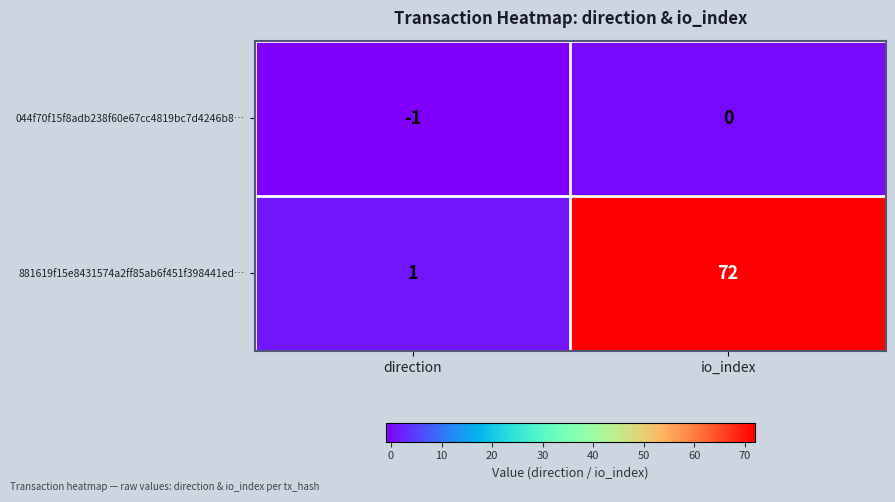

Count the number of categories in the chart.

2